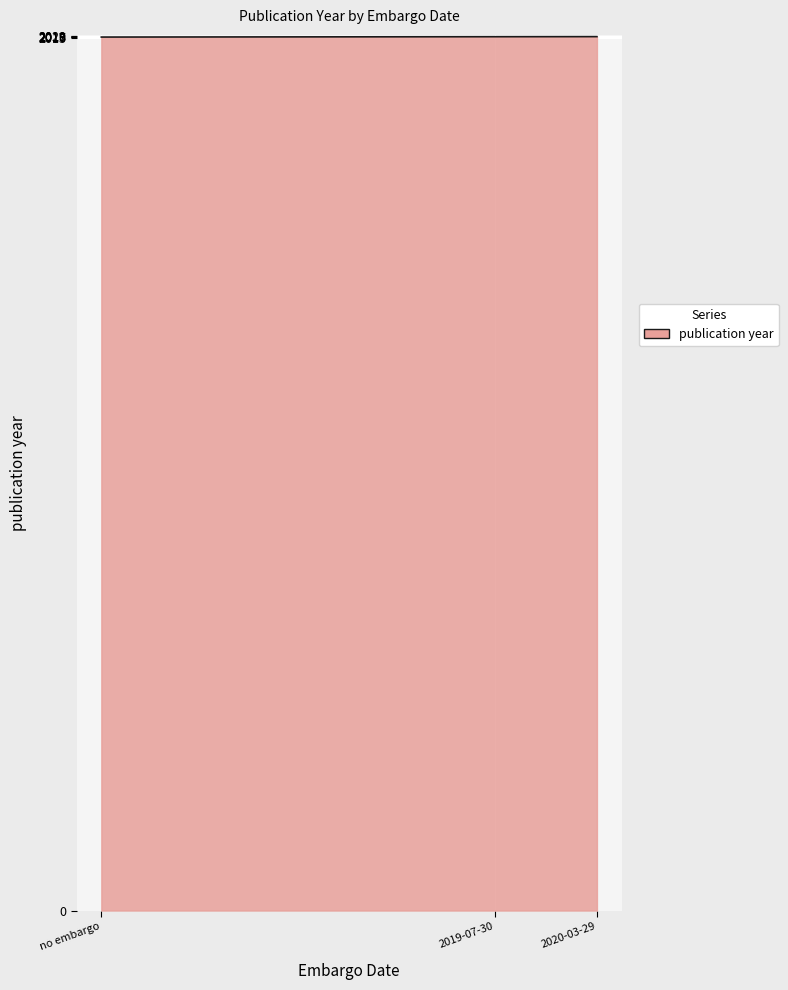

What is the maximum value shown in the chart?

2018.0